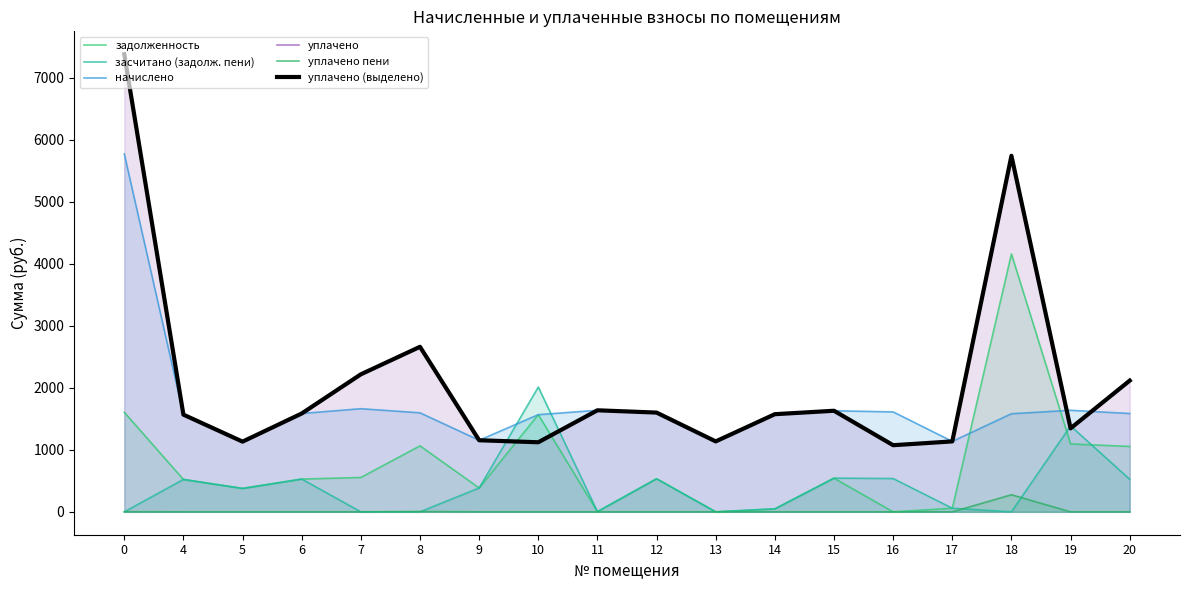

What is the approximate value of начислено at 11?

1637.0